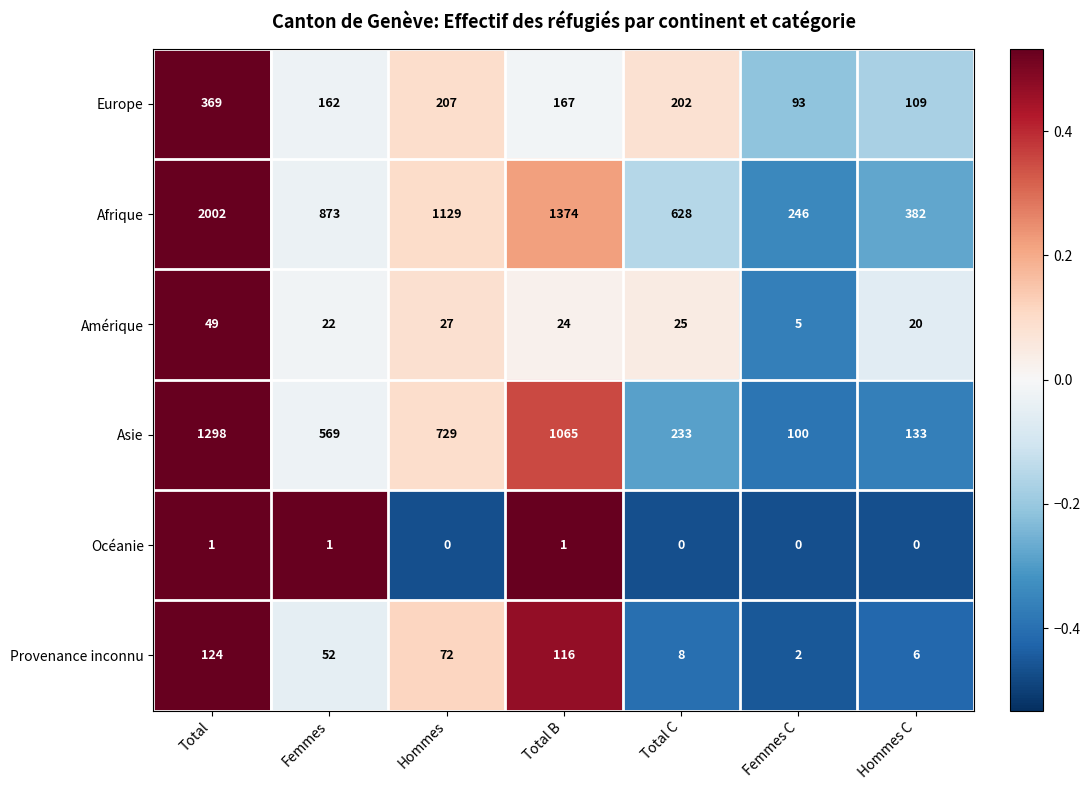

At which category does the chart reach its peak across all series?

Total